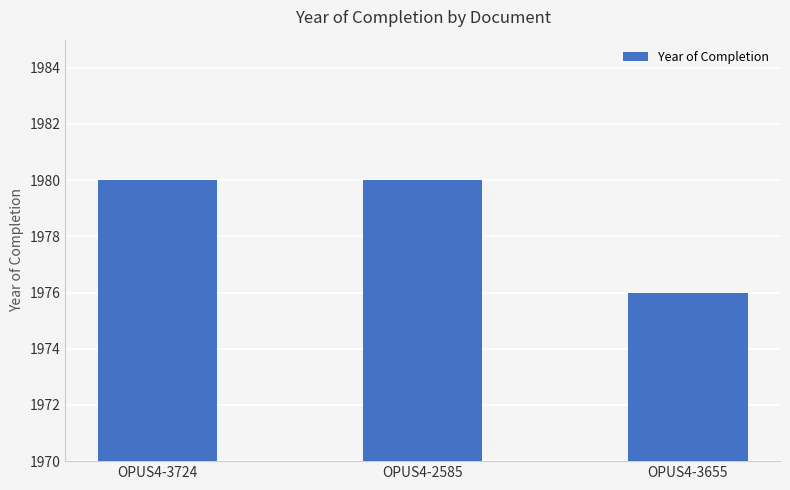

What is the difference between the maximum and minimum values?

4